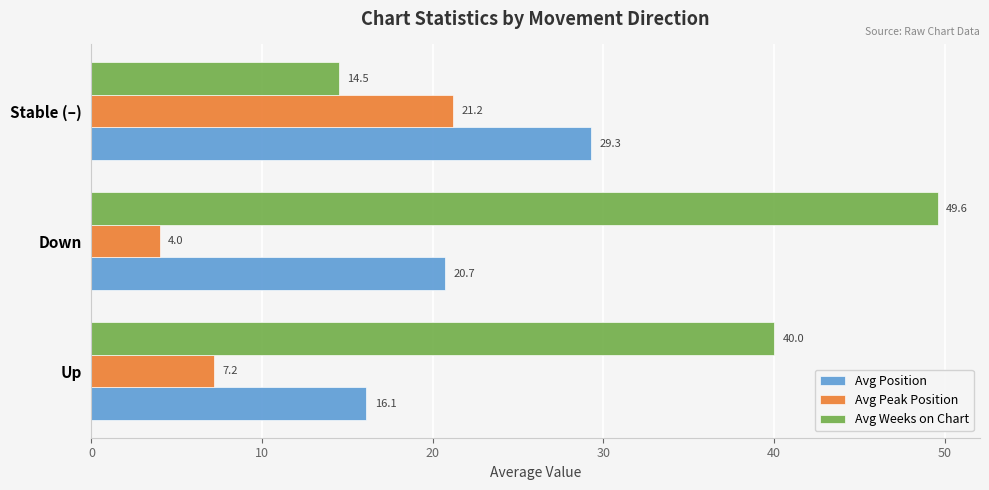

What is the greatest value displayed?

49.6